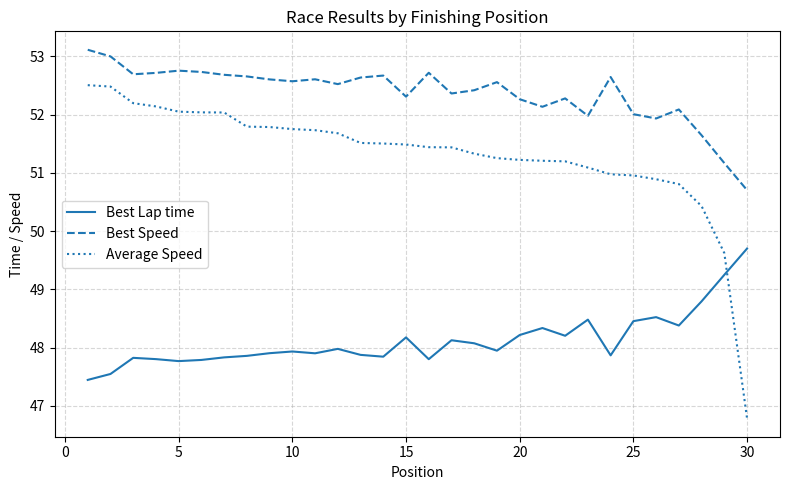

What are all the series names shown in the legend?

Best Lap time, Best Speed, Average Speed